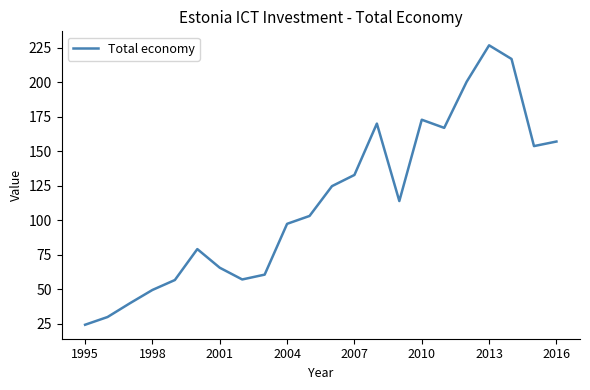

What is the smallest value displayed?

24.4